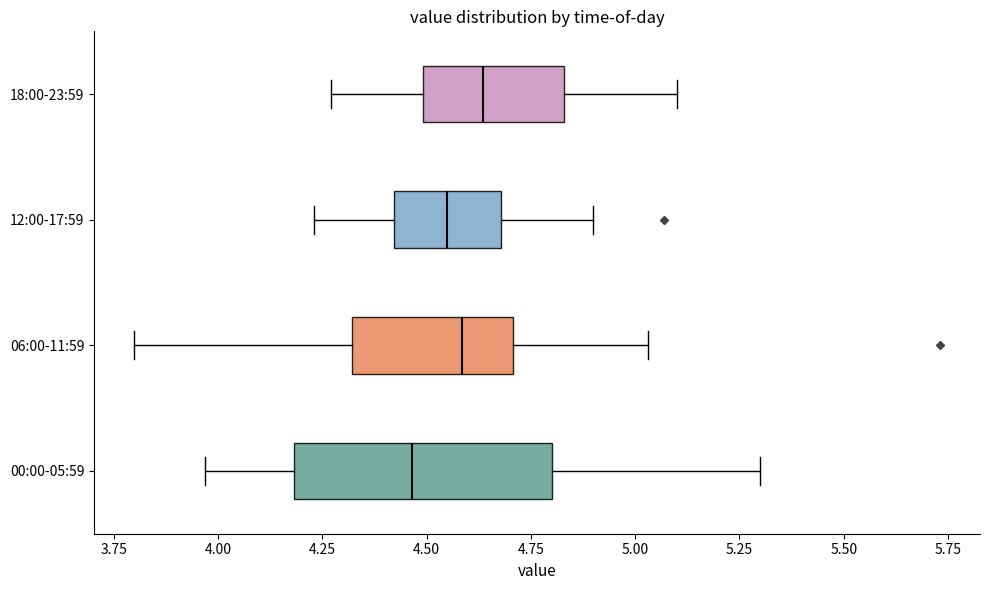

Reading bottom to top, transcribe this box plot: for each box, give where its median line is, the range the box spans, and where its two whiskers end, as read against the x-axis. The values are not printed on the chart, so give them approximately, as read against the axis.

00:00-05:59: median 4.45, box 4.20 to 4.80, whiskers 3.95 to 5.30
06:00-11:59: median 4.60, box 4.30 to 4.70, whiskers 3.80 to 5.05
12:00-17:59: median 4.55, box 4.40 to 4.70, whiskers 4.25 to 4.90
18:00-23:59: median 4.65, box 4.50 to 4.85, whiskers 4.25 to 5.10